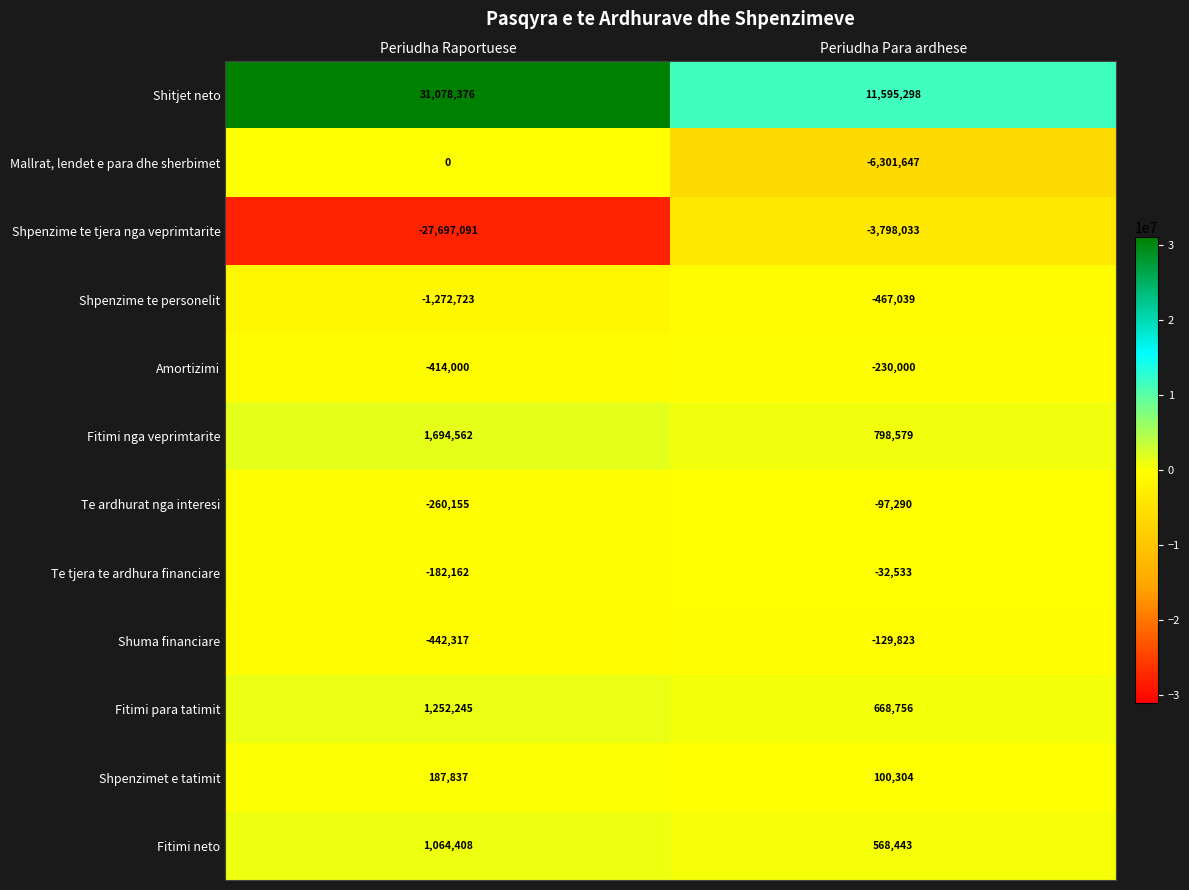

The Shuma financiare series shows -442317 at Periudha Raportuese. True or false?

True